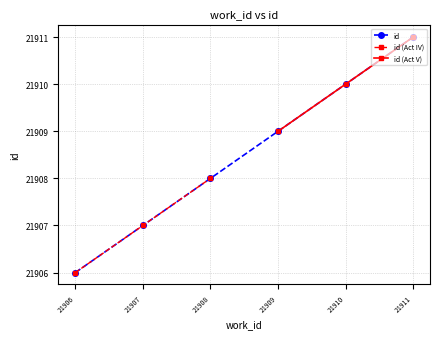

How many values are below 21909?

3